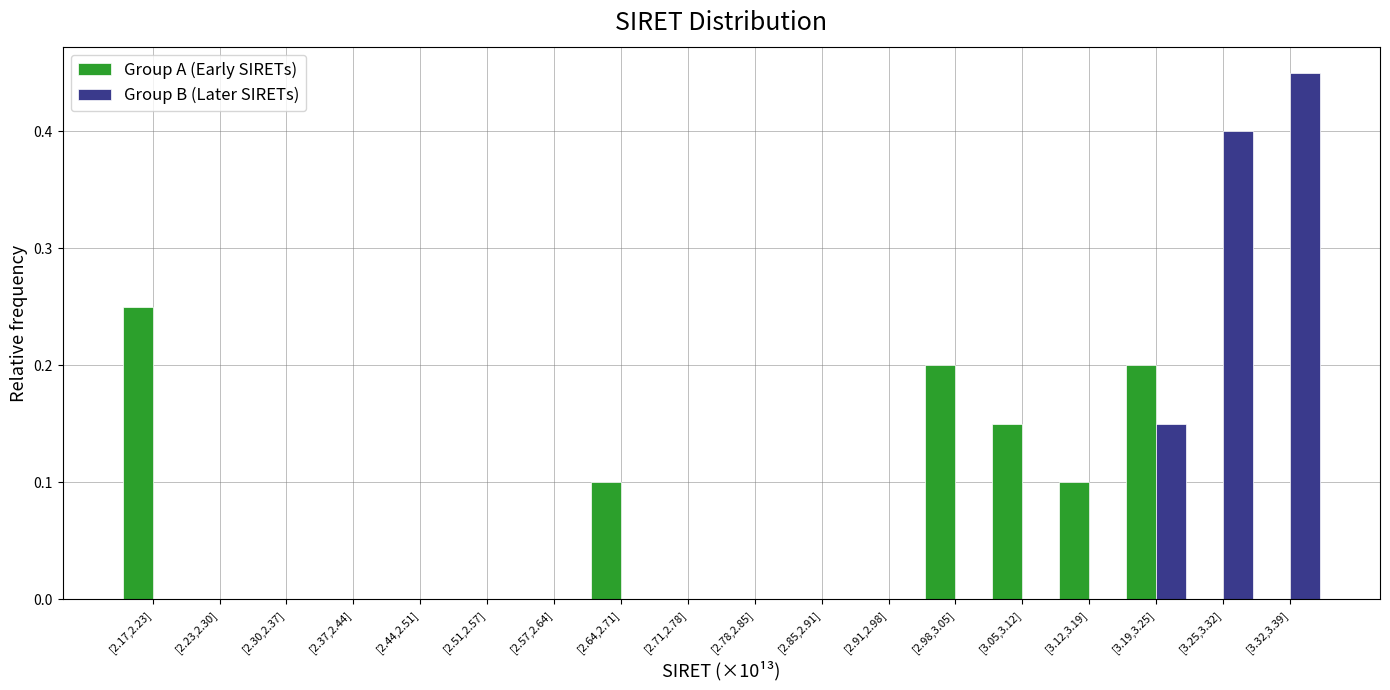

Which label corresponds to the largest value in the chart?

[3.32,3.39]